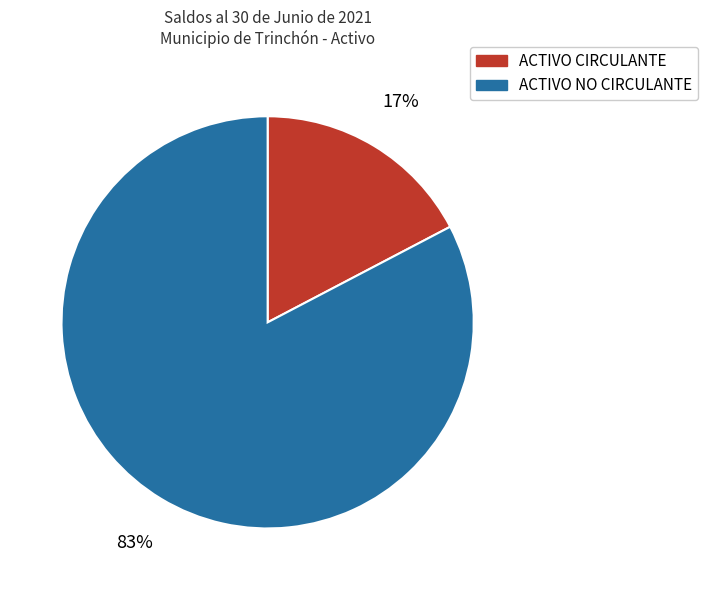

Which category accounts for the majority?

ACTIVO NO CIRCULANTE